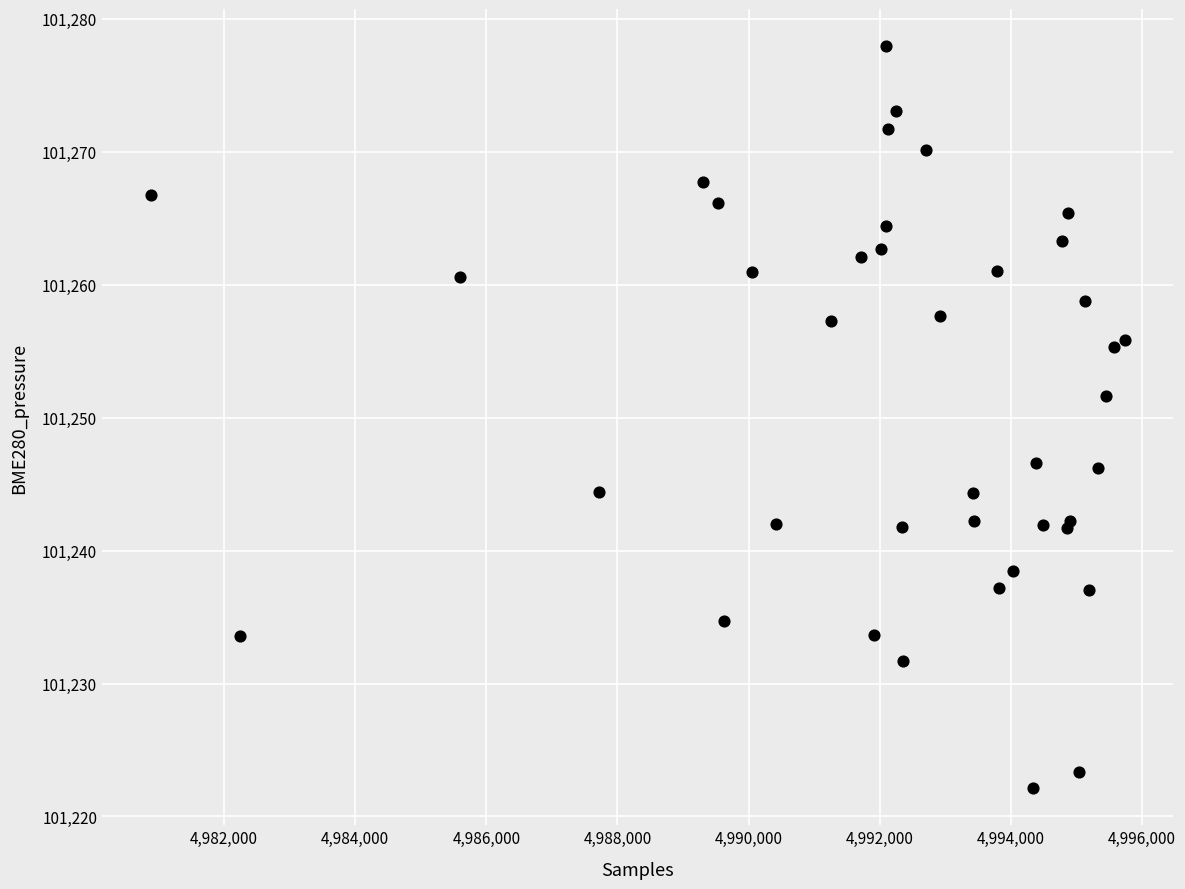

What Y value in the scatter plot is closest to 101250?

101251.6